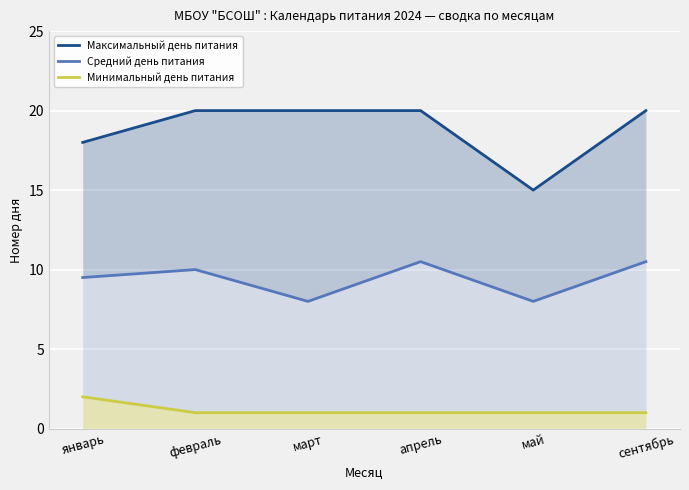

What is the difference between the Максимальный день питания values at май and февраль?

5.0